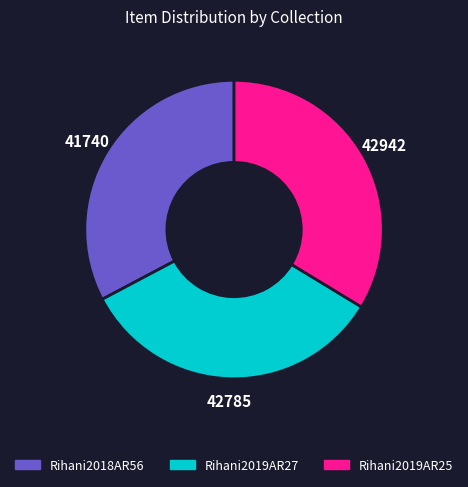

Does any single category account for the majority?

No